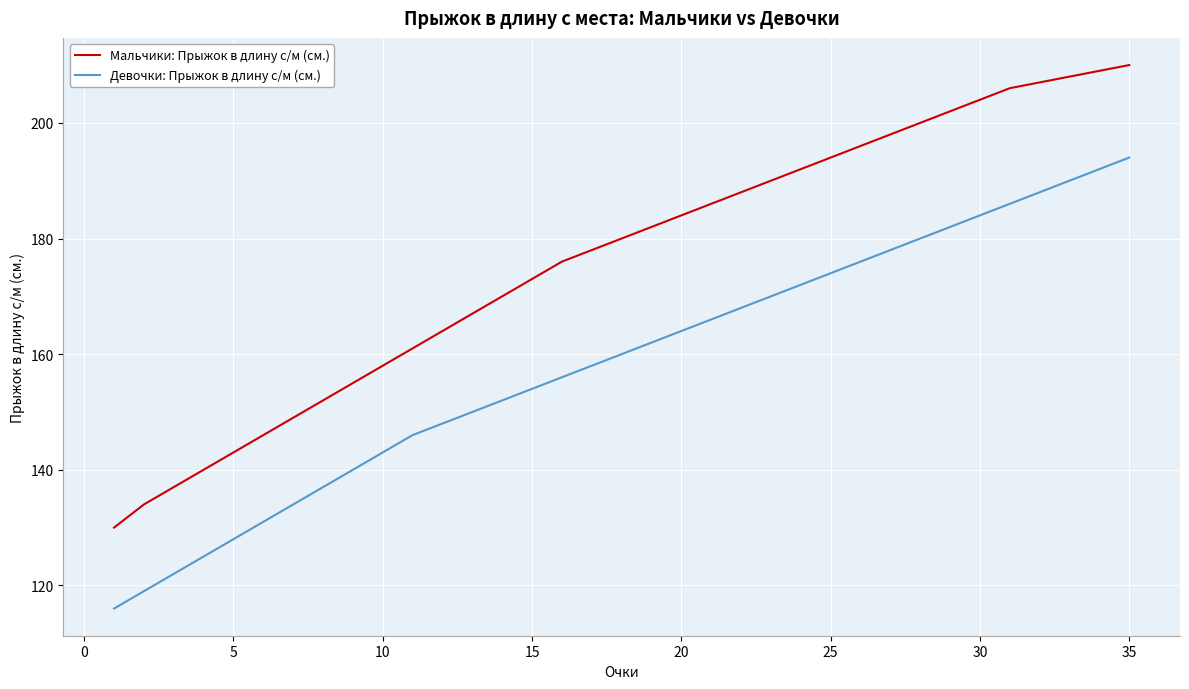

Which series has the largest total across all categories?

Мальчики: Прыжок в длину с/м (см.)